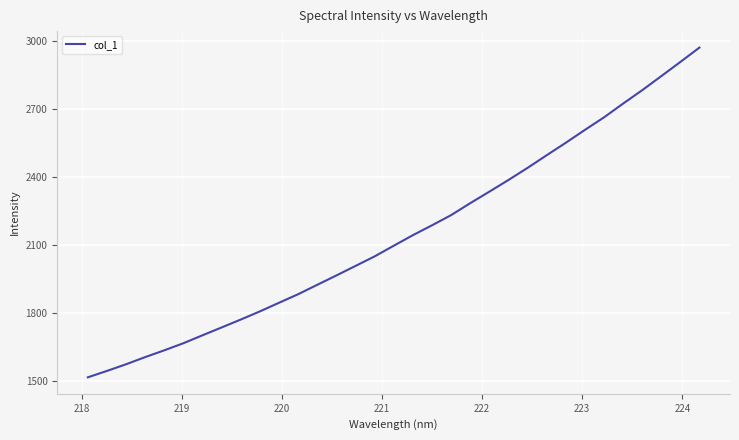

What is the smallest value displayed?

1515.3